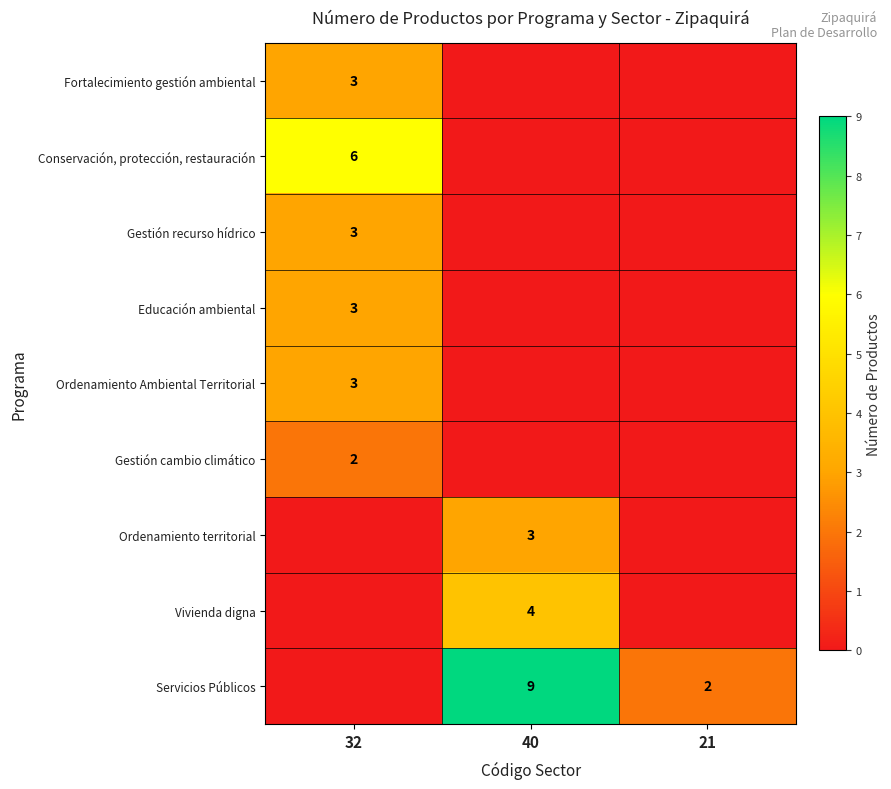

At which category is the sum across all series the highest?

32